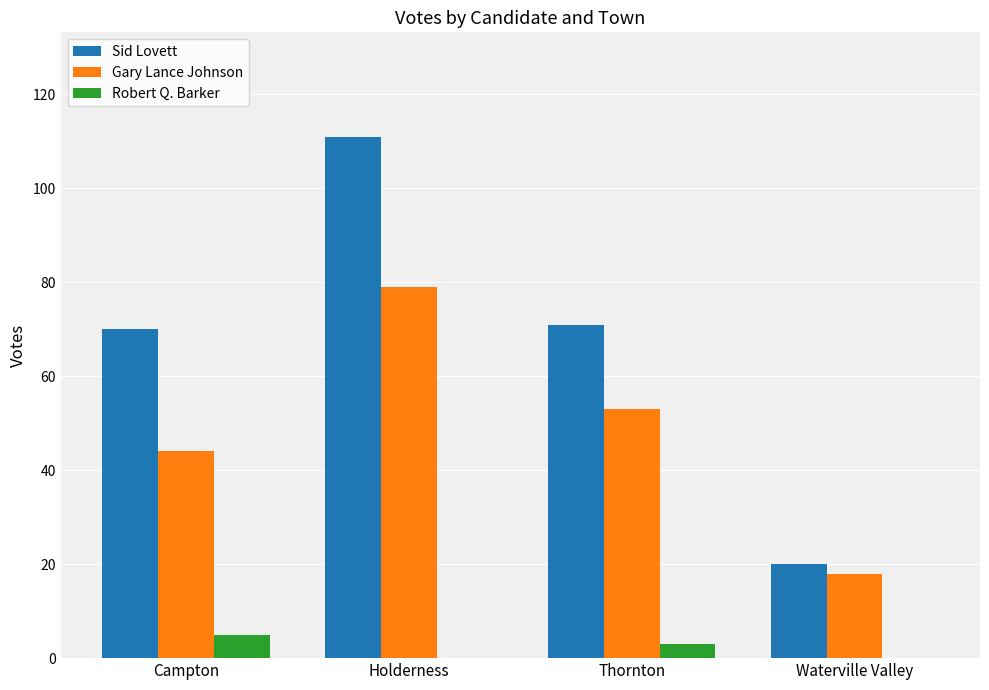

What is the difference between the Gary Lance Johnson values at Holderness and Thornton?

26